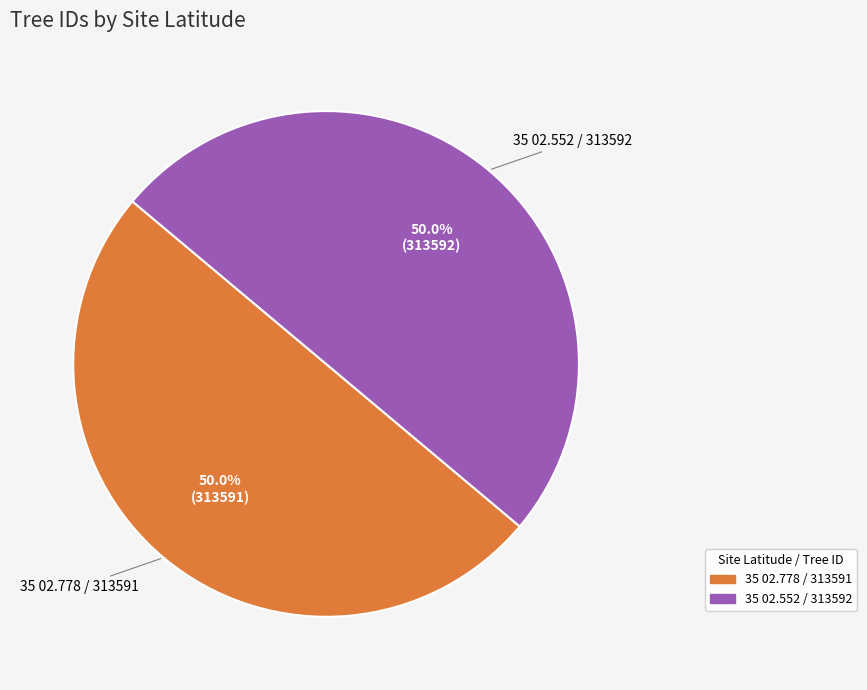

What percentage is the 35 02.778 / 313591 slice, to the nearest percent?

50%